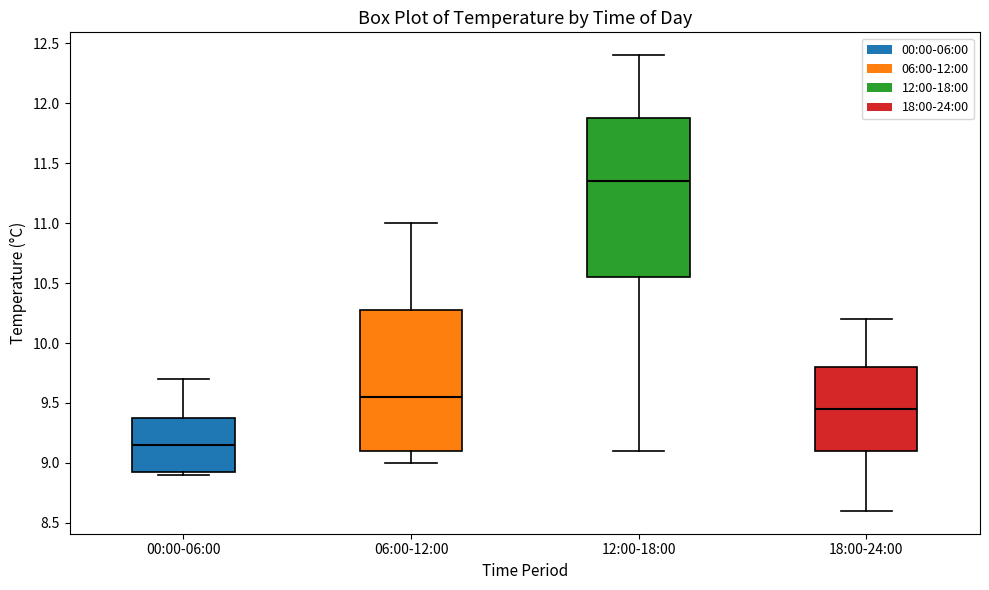

Which box is the tallest, from its lower edge to its upper edge?

12:00-18:00